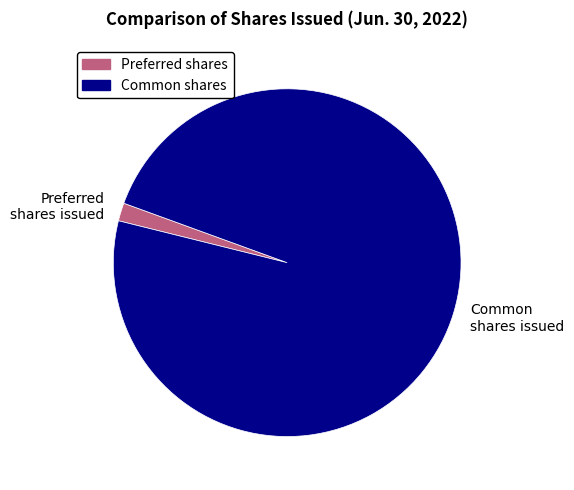

Which has a higher value, Common shares issued or Preferred shares issued?

Common shares issued